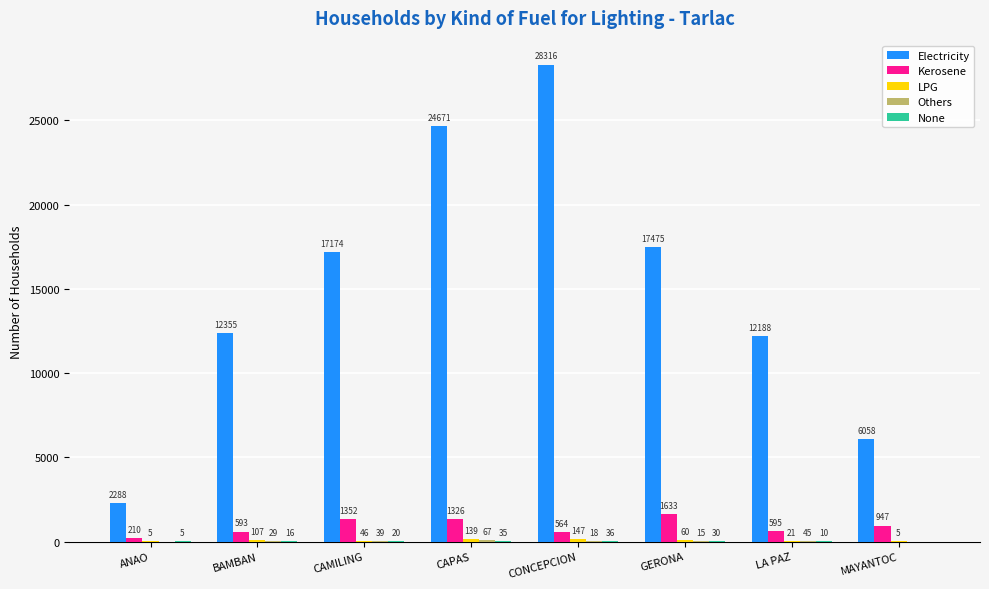

Between CONCEPCION and LA PAZ, which series saw the biggest shift?

Electricity